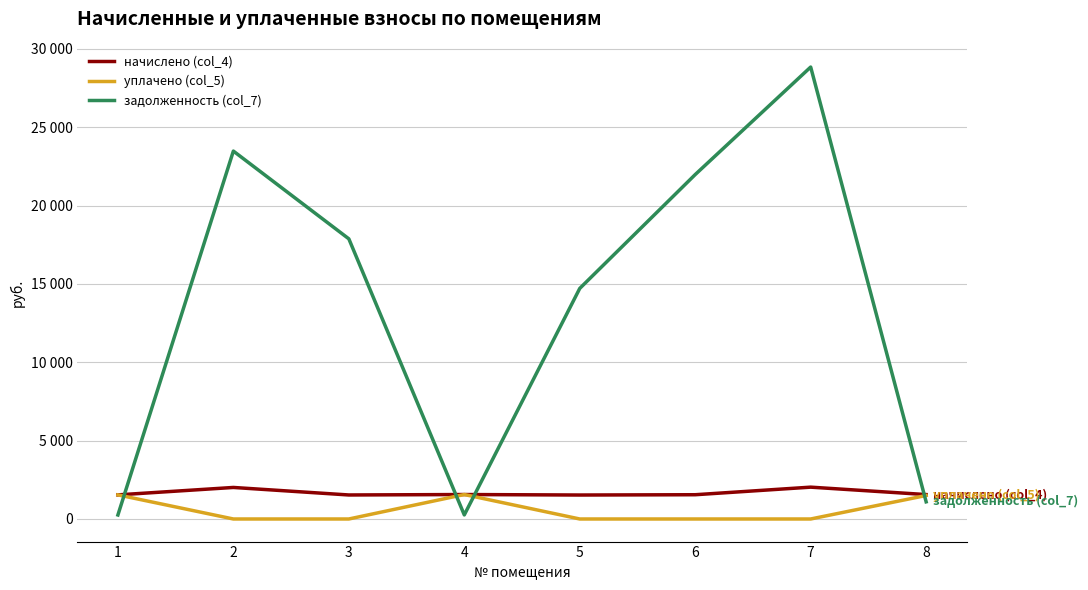

At 8, list the series in order from largest to smallest.

начислено (col_4), уплачено (col_5), задолженность (col_7)